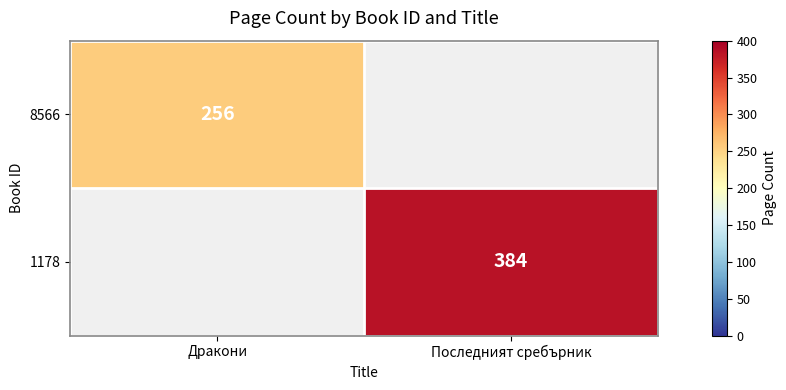

True or false: 1178 has a value of 384 at Последният сребърник.

True